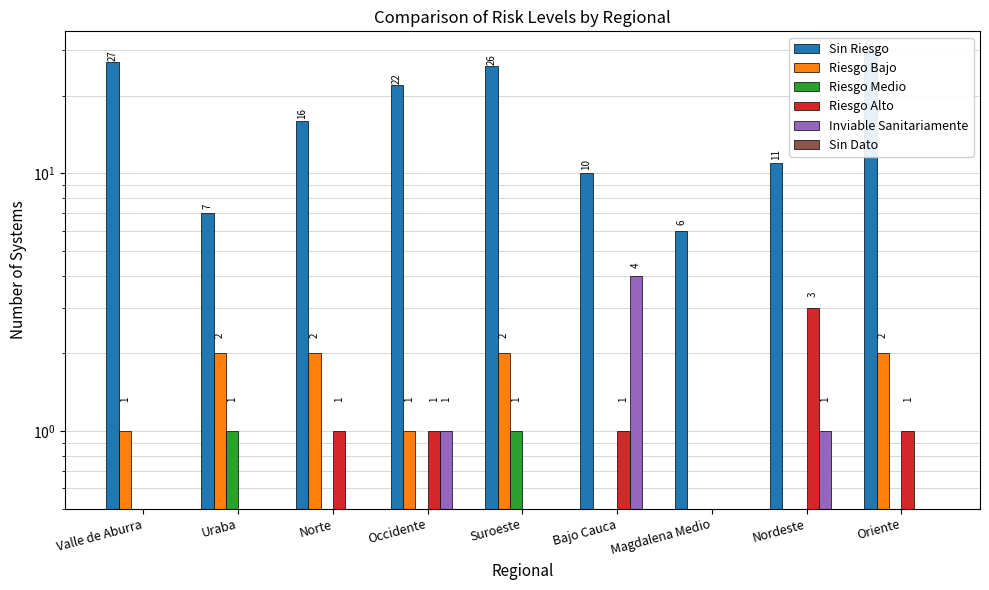

At which category is the sum across all series the highest?

Oriente